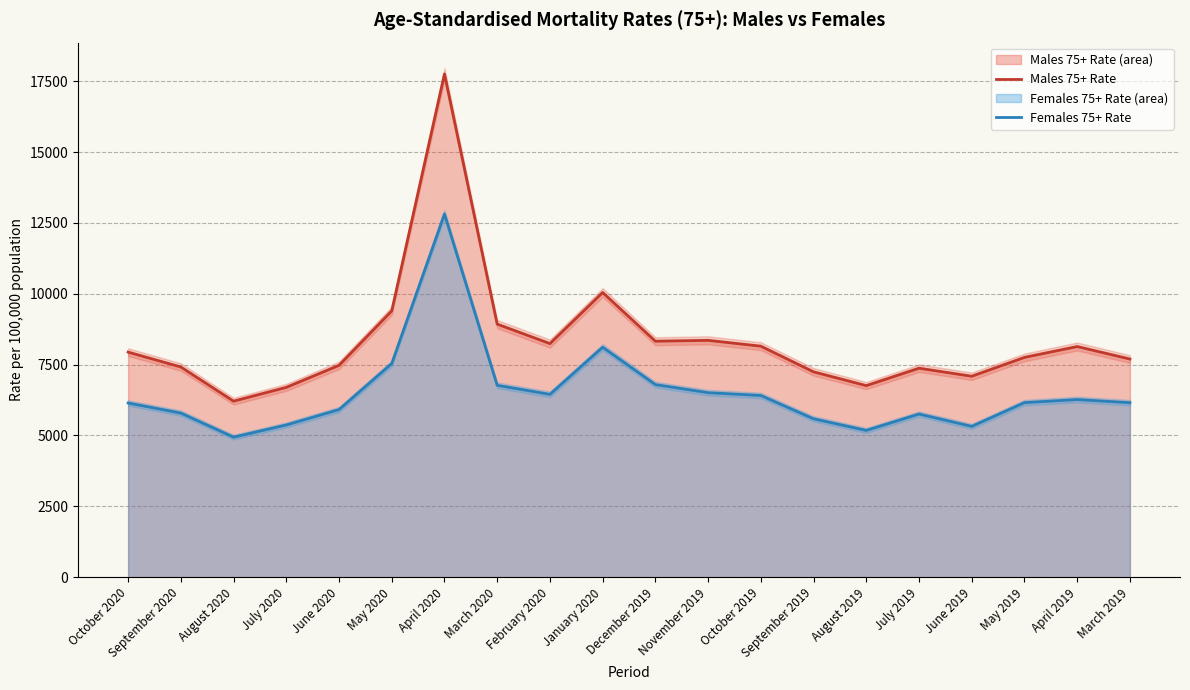

Rank the series at March 2020 from lowest to highest value.

Females 75+ Rate, Males 75+ Rate